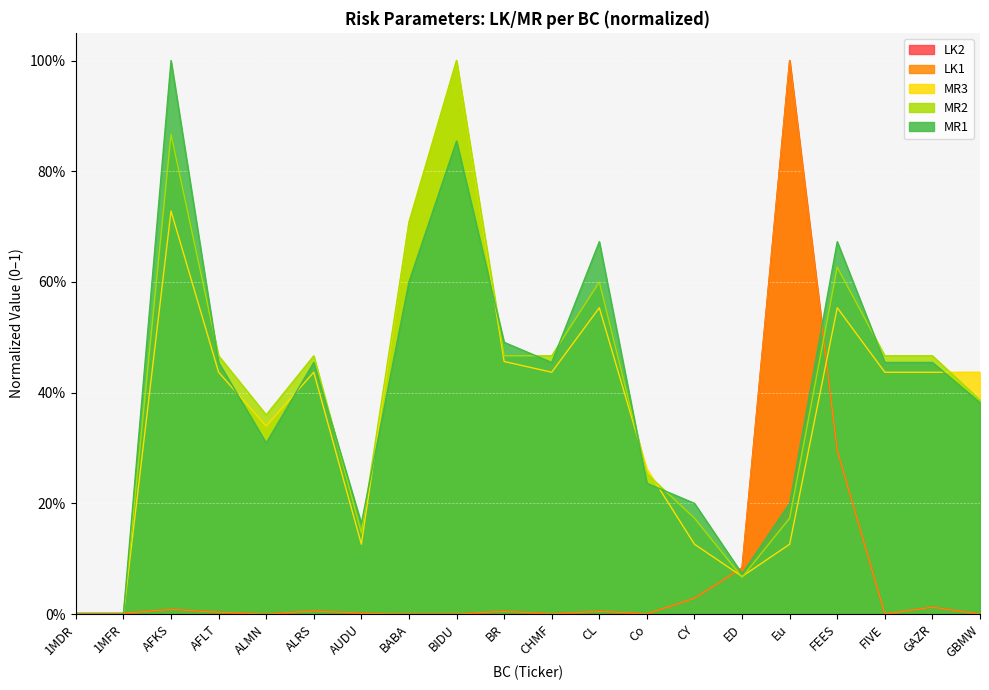

Which label corresponds to the smallest value in the chart?

ALMN